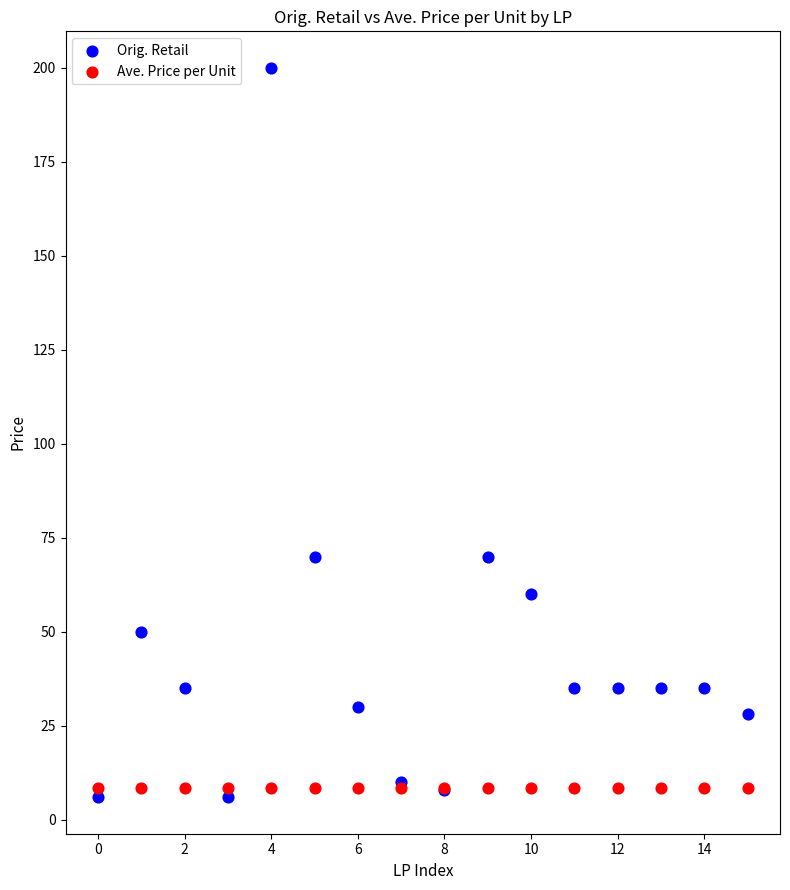

Which series reaches the maximum Y coordinate?

Orig. Retail